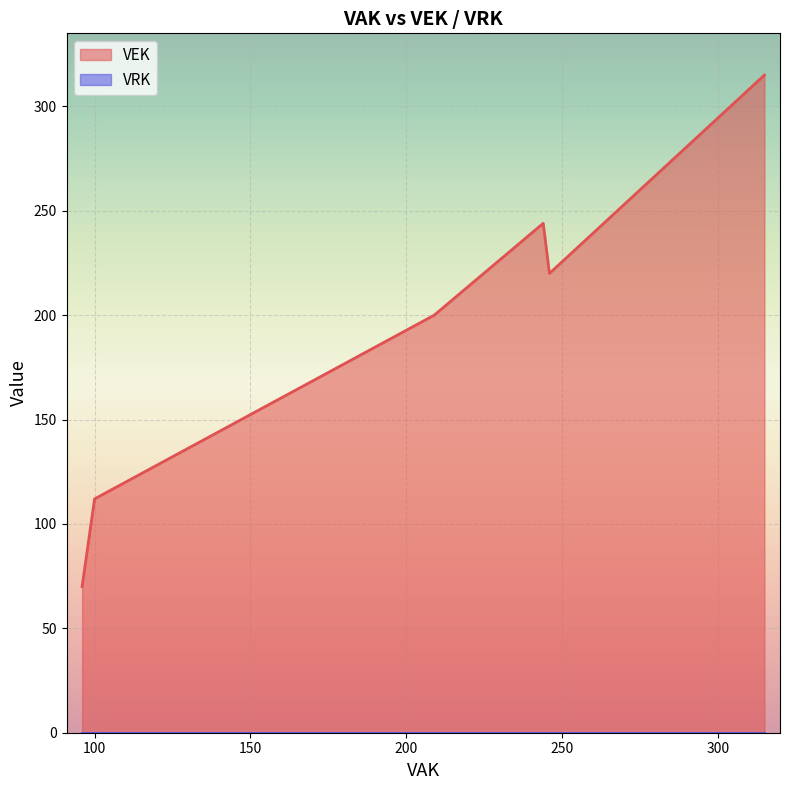

True or false: VRK and VEK intersect in this chart.

False